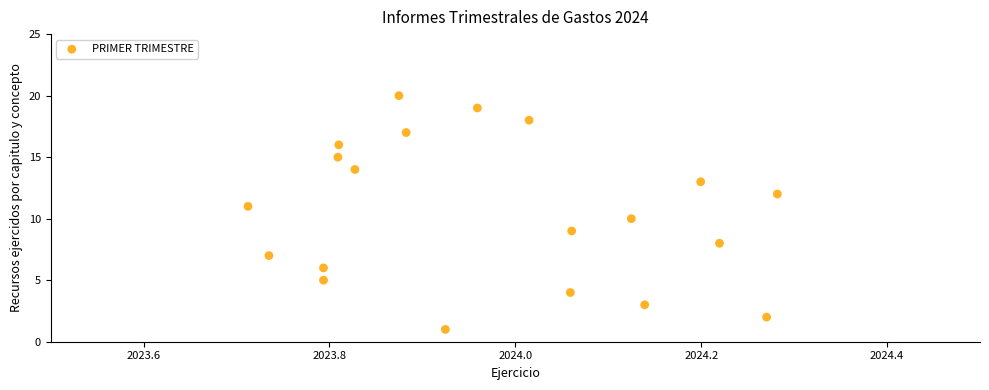

What is the range of Y values (max minus min)?

19